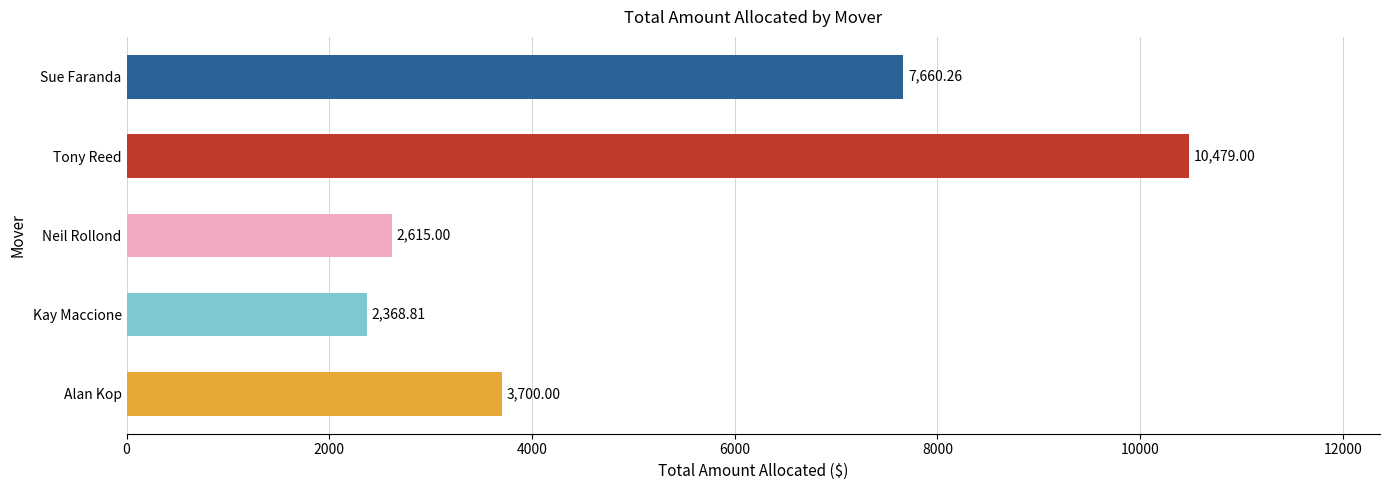

Which label corresponds to the largest value in the chart?

Tony Reed